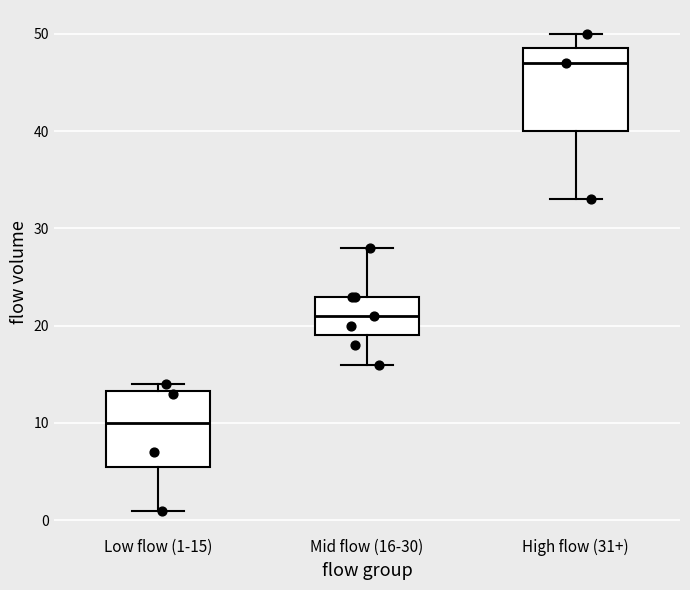

Which box has the highest median line?

High flow (31+)